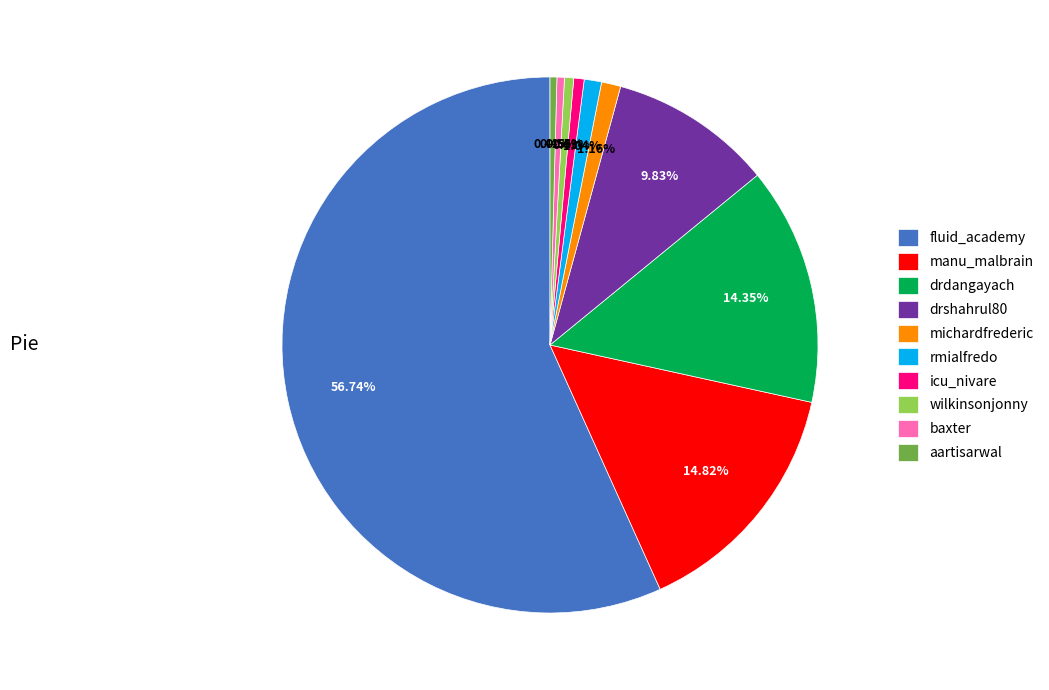

Between baxter and manu_malbrain, which is larger?

manu_malbrain